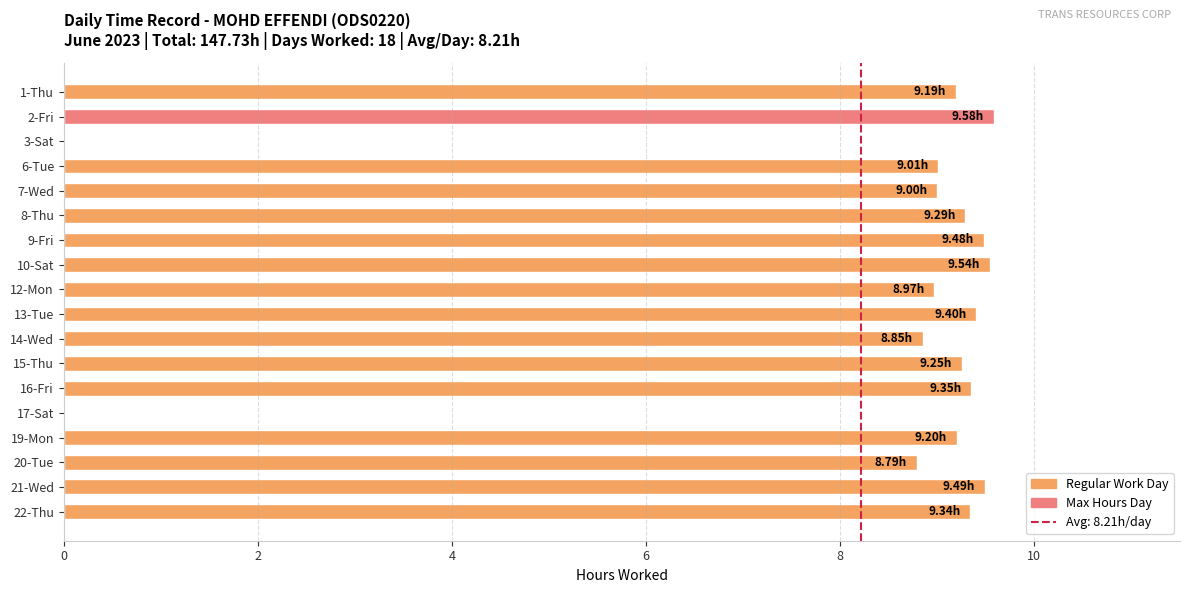

What is the sum of the values at 13-Tue and 19-Mon?

18.6